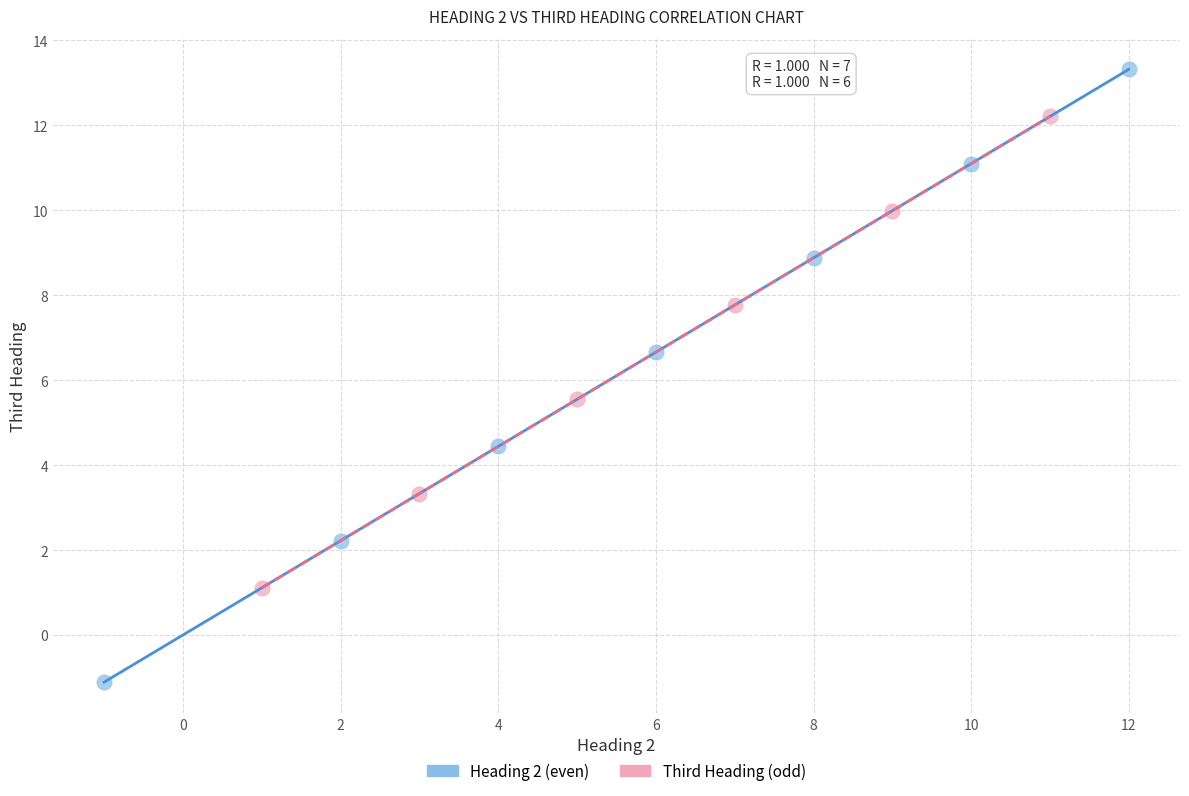

Which series has the largest Y range (max minus min)?

Heading 2 (even)